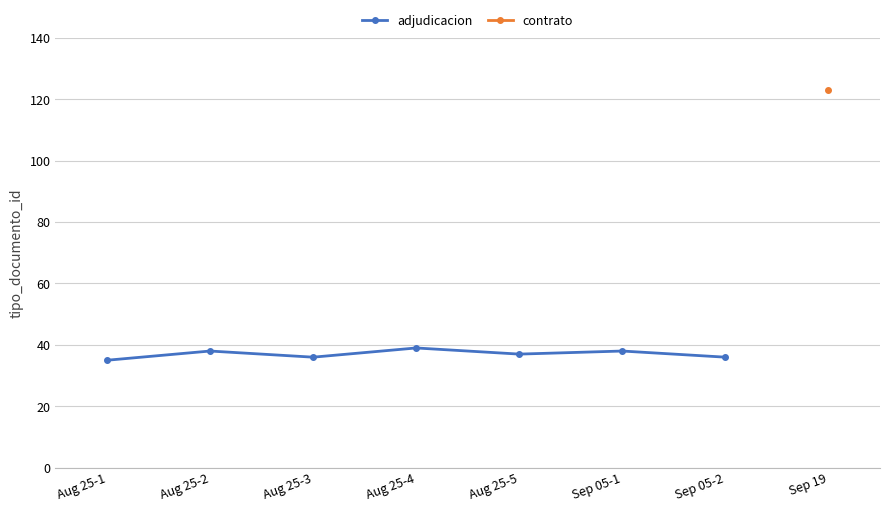

What position from the left is Aug 25-4?

4